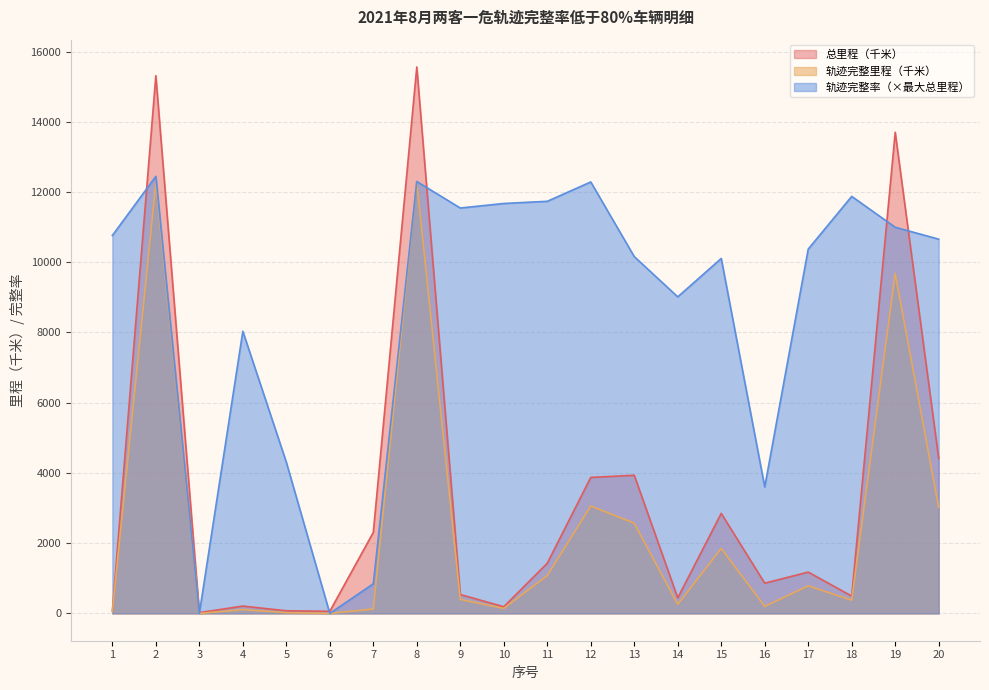

Which series changed the most between 11 and 16?

轨迹完整率（×最大总里程）